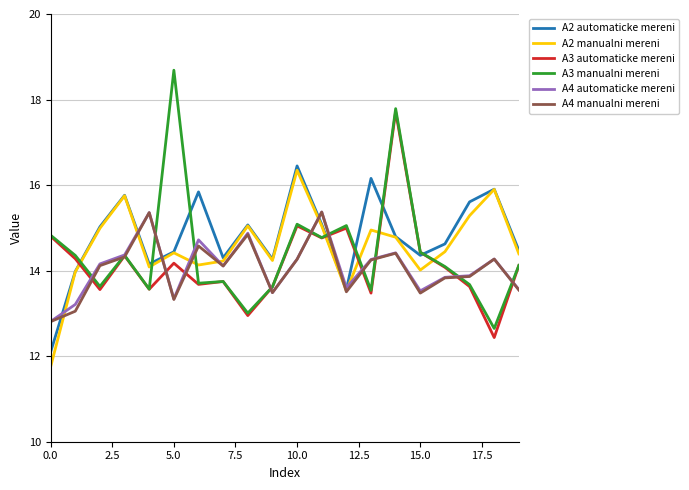

Does the chart display data point markers on the line(s)?

No